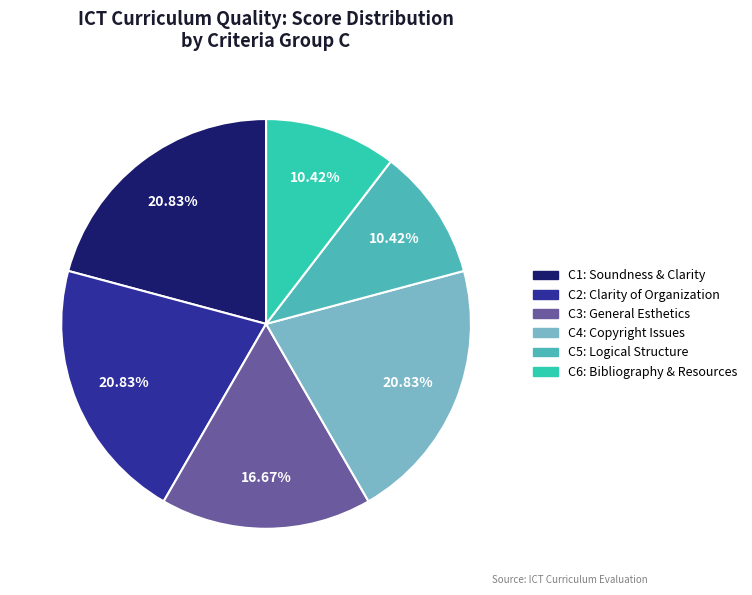

What portion of the pie excludes C6: Bibliography & Resources?

89.6%